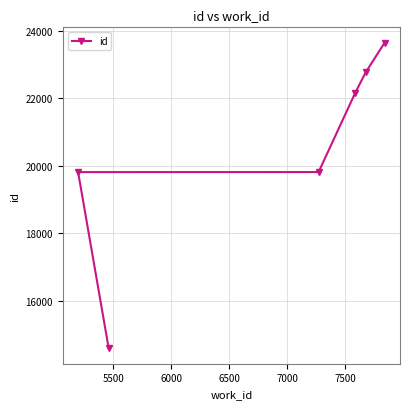

What is the difference between the maximum and minimum values?

9046